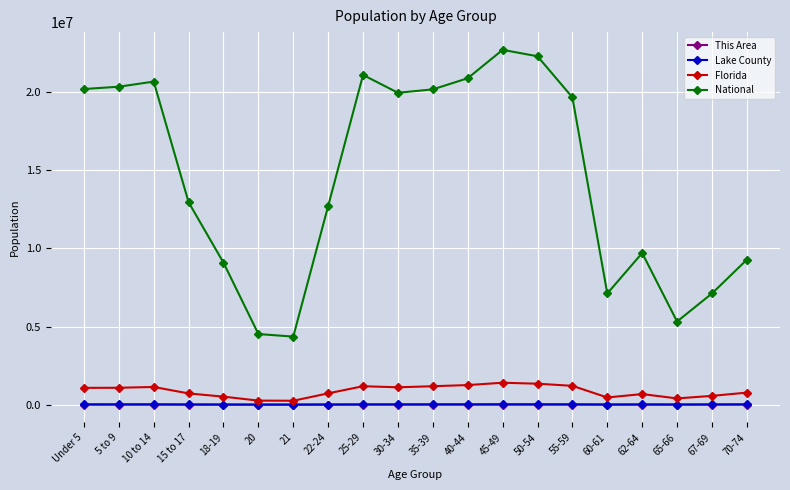

What is the difference between the maximum and minimum values in the Florida series?

1152600